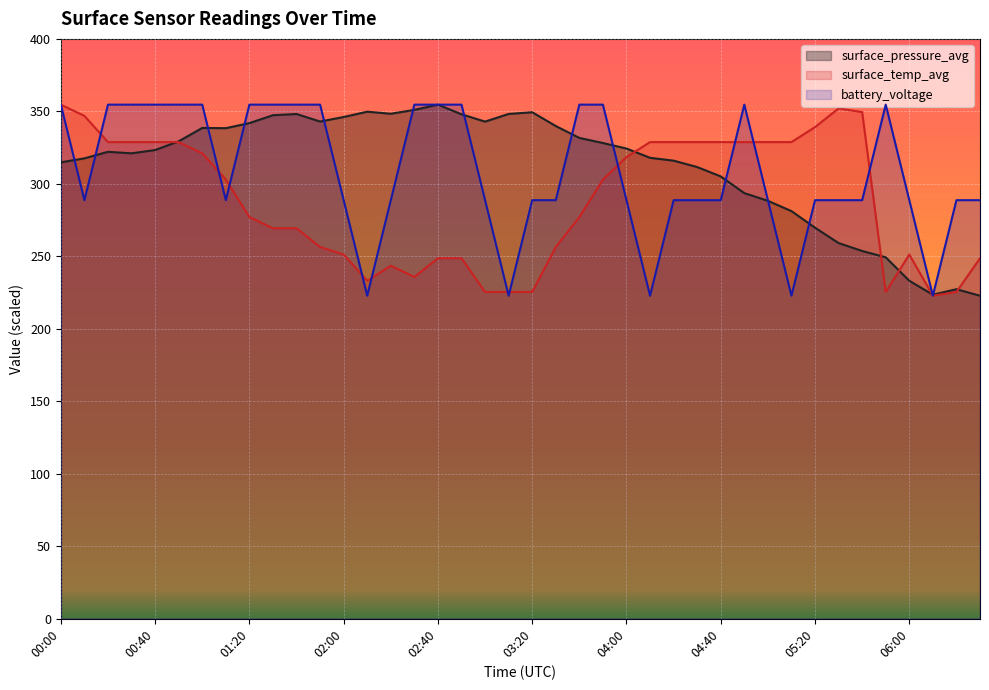

Reading left to right, transcribe all the data shown in this chart.

surface_pressure_avg: 314.9	317.6	322.1	321.1	323.3	329.4	338.6	338.4	341.9	347.3	348.2	343.0	346.1	349.8	348.4	351.0	354.7	348.0	342.9	348.2	349.4	339.9	331.7	328.2	324.4	318.0	316.0	311.6	305.1	293.6	288.3	281.2	269.8	259.2	253.7	249.3	233.1	223.5	227.3	222.8
surface_temp_avg: 354.7	346.9	328.8	328.8	328.8	328.8	321.1	303.0	277.1	269.4	269.4	256.4	251.3	233.2	243.5	235.8	248.7	248.7	225.4	225.4	225.4	256.4	277.1	303.0	318.5	328.8	328.8	328.8	328.8	328.8	328.8	328.8	339.1	352.1	349.5	225.4	251.3	222.8	225.4	248.7
battery_voltage: 354.7	288.7	354.7	354.7	354.7	354.7	354.7	288.7	354.7	354.7	354.7	354.7	288.7	222.8	288.7	354.7	354.7	354.7	288.7	222.8	288.7	288.7	354.7	354.7	288.7	222.8	288.7	288.7	288.7	354.7	288.7	222.8	288.7	288.7	288.7	354.7	288.7	222.8	288.7	288.7